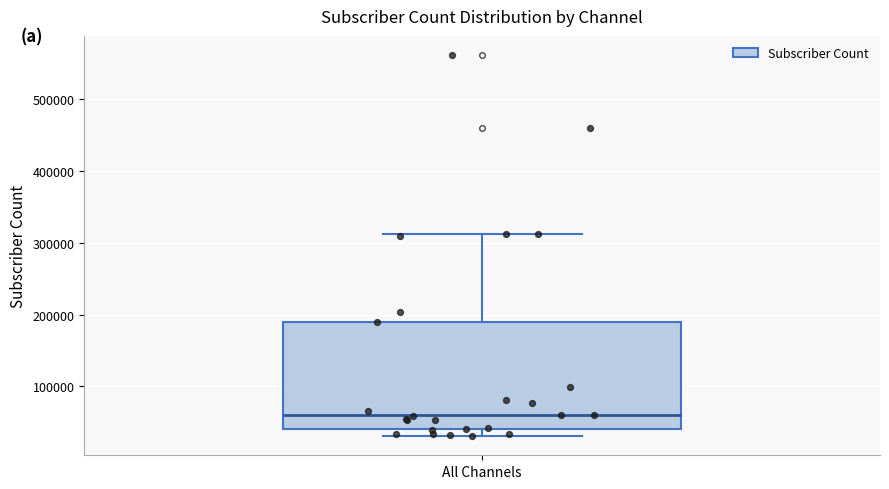

Where does the median line of the box for All Channels sit on the y-axis? The values are not printed on the chart, so give them approximately, as read against the axis.

60000